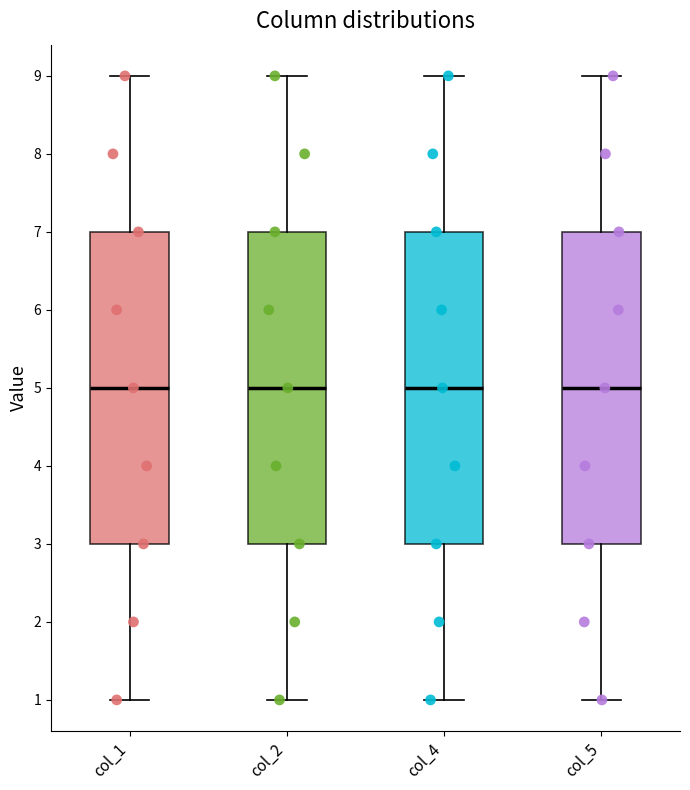

Where does the median line of the box for col_1 sit on the y-axis? The values are not printed on the chart, so give them approximately, as read against the axis.

5